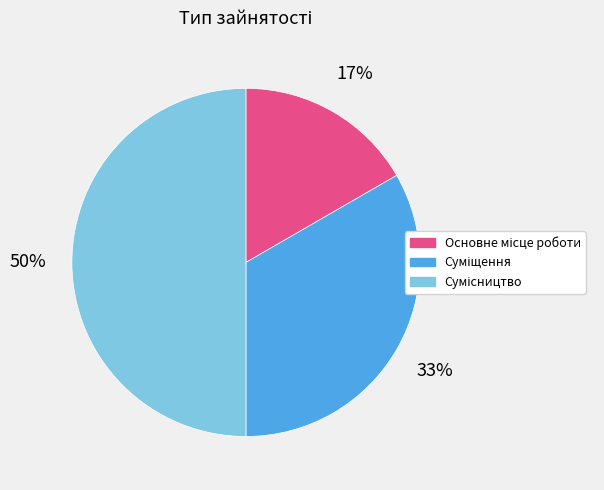

To the nearest percent, what is the combined percentage of Основне місце роботи and Сумісництво?

67%